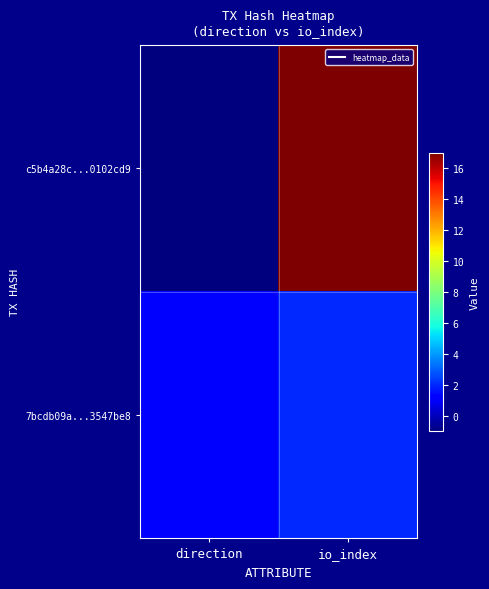

Reading left to right, what are all the values shown in this chart?

c5b4a28c...0102cd9: direction=-1	io_index=17
7bcdb09a...3547be8: direction=1	io_index=2